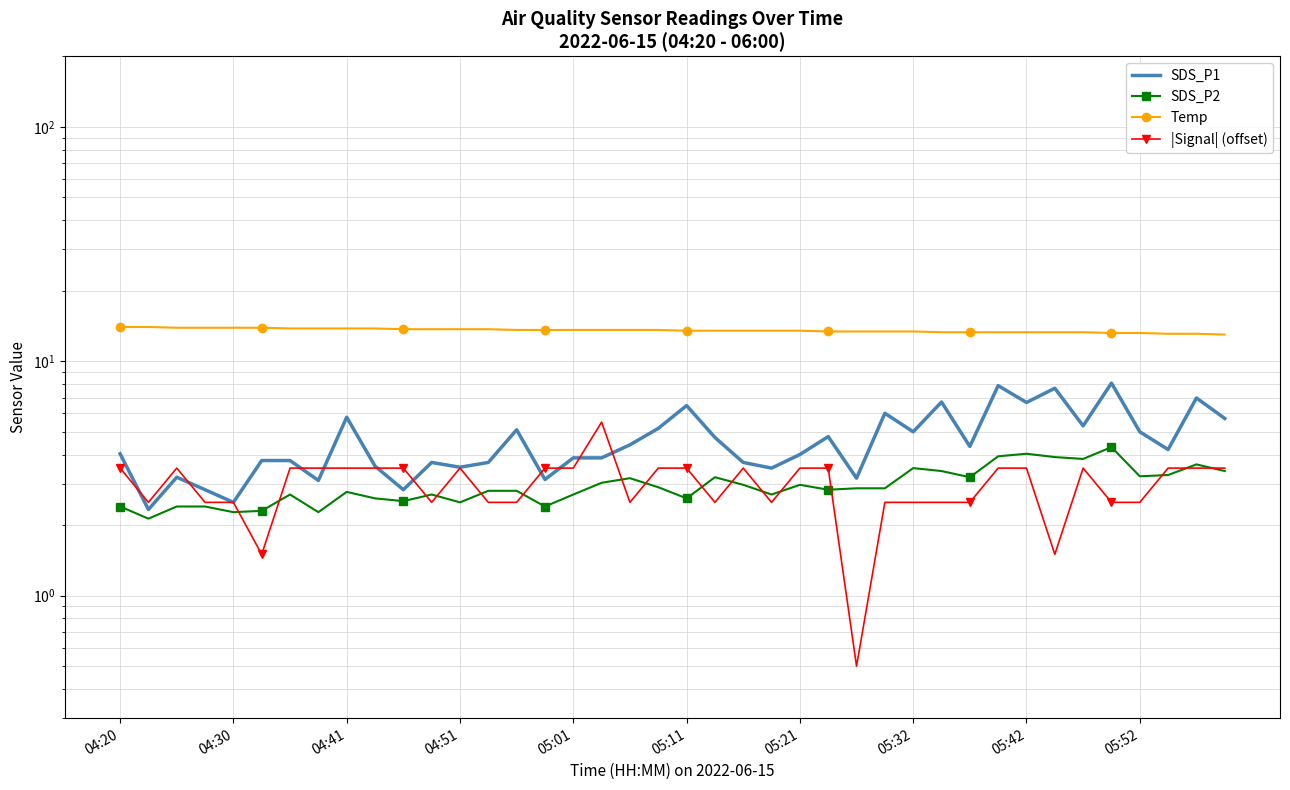

Reading left to right, list all the values displayed in this chart.

SDS_P1: 4.0	2.3	3.2	2.8	2.5	3.8	3.8	3.1	5.8	3.6	2.8	3.7	3.5	3.7	5.1	3.1	3.9	3.9	4.4	5.2	6.5	4.7	3.7	3.5	4.0	4.8	3.2	6.0	5.0	6.7	4.3	7.9	6.7	7.7	5.3	8.1	5.0	4.2	7.0	5.7
SDS_P2: 2.4	2.1	2.4	2.4	2.3	2.3	2.7	2.3	2.8	2.6	2.5	2.7	2.5	2.8	2.8	2.4	2.7	3.0	3.2	2.9	2.6	3.2	3.0	2.7	3.0	2.8	2.9	2.9	3.5	3.4	3.2	3.9	4.0	3.9	3.8	4.3	3.2	3.3	3.6	3.4
Temp: 14.0	14.0	13.9	13.9	13.9	13.9	13.8	13.8	13.8	13.8	13.7	13.7	13.7	13.7	13.6	13.6	13.6	13.6	13.6	13.6	13.5	13.5	13.5	13.5	13.5	13.4	13.4	13.4	13.4	13.3	13.3	13.3	13.3	13.3	13.3	13.2	13.2	13.1	13.1	13.0
|Signal| (offset): 3.5	2.5	3.5	2.5	2.5	1.5	3.5	3.5	3.5	3.5	3.5	2.5	3.5	2.5	2.5	3.5	3.5	5.5	2.5	3.5	3.5	2.5	3.5	2.5	3.5	3.5	0.5	2.5	2.5	2.5	2.5	3.5	3.5	1.5	3.5	2.5	2.5	3.5	3.5	3.5